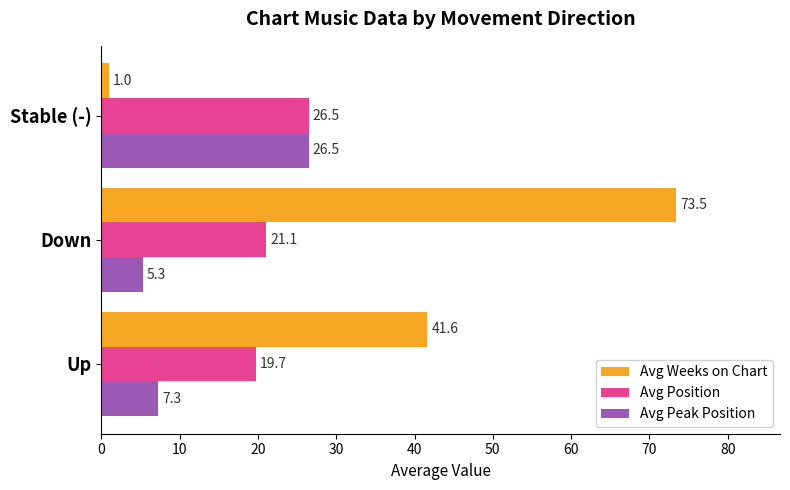

List the labels in order of Avg Peak Position value, largest first.

Stable (-), Up, Down